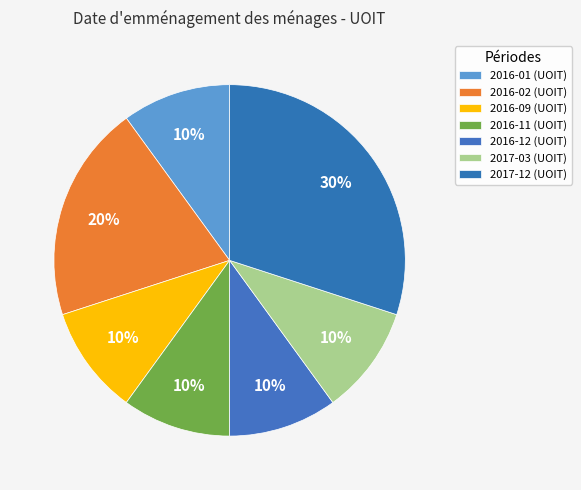

Is it true that 2016-11 is 23% of the pie?

False